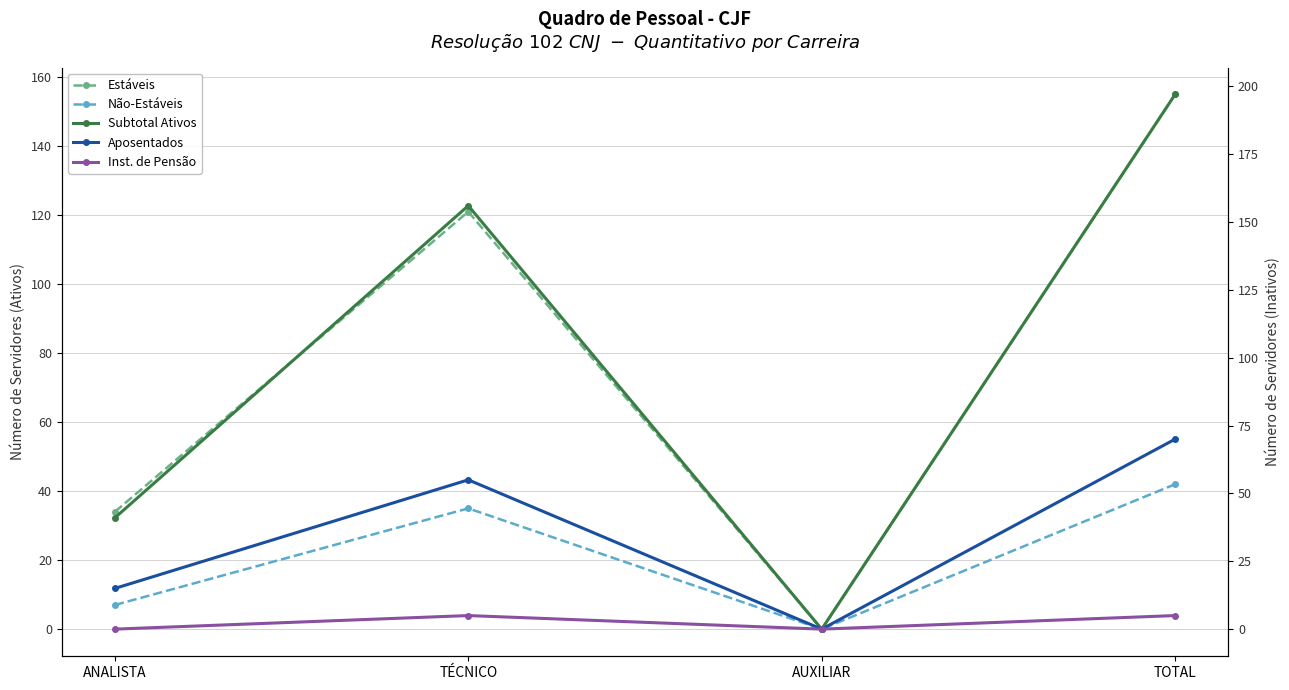

How many series are shown in this chart?

5